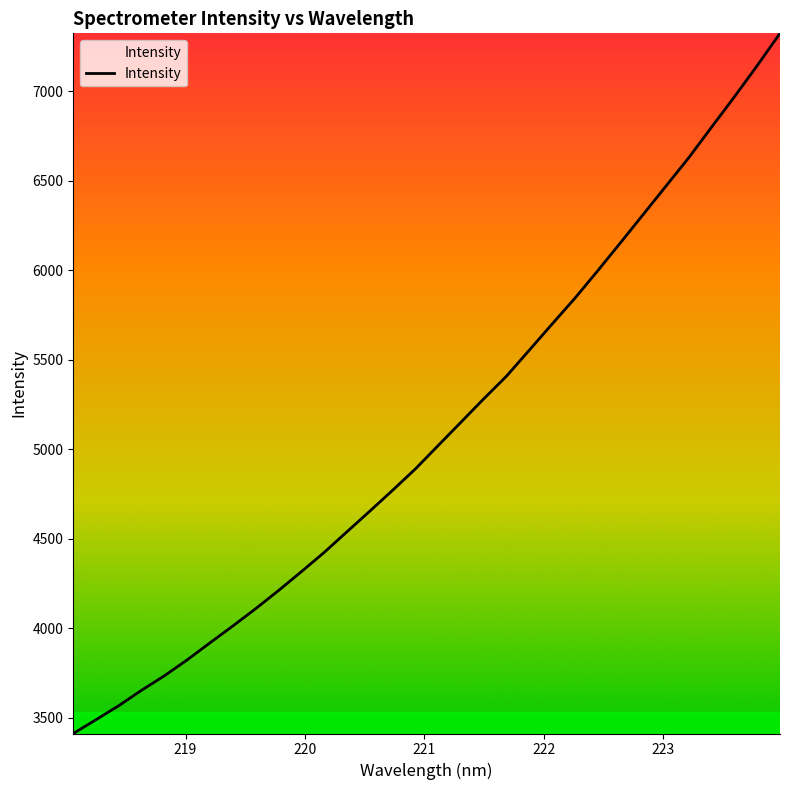

What is the difference between the maximum and minimum values?

3911.3